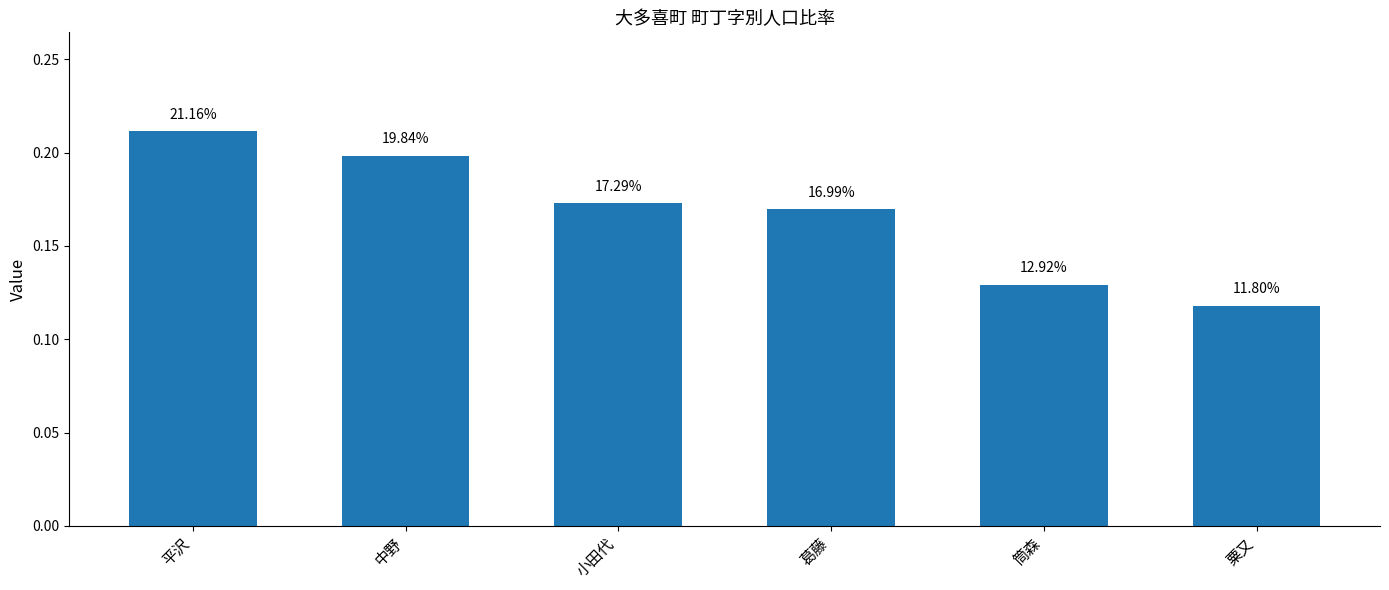

Which has a higher value, 平沢 or 葛藤?

平沢